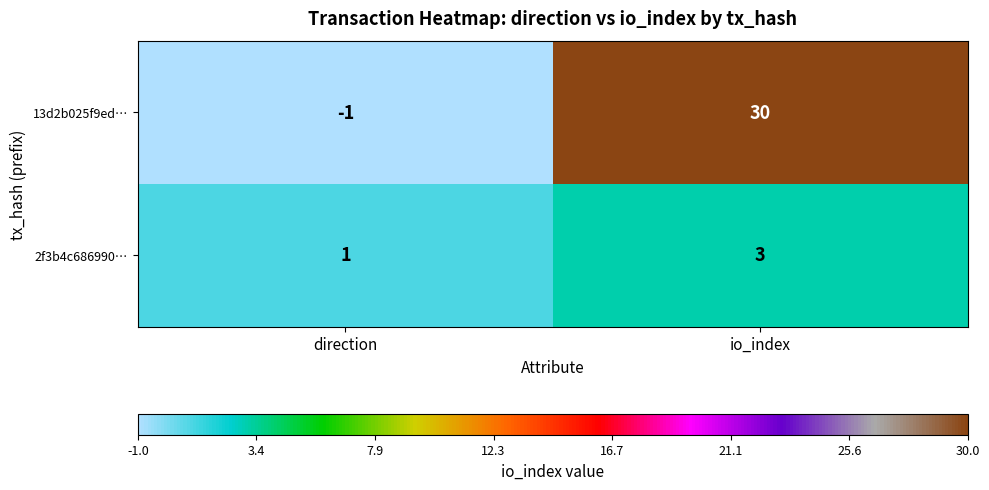

Reading left to right, list all the values displayed in this chart.

13d2b025f9ed…: direction=-1	io_index=30
2f3b4c686990…: direction=1	io_index=3